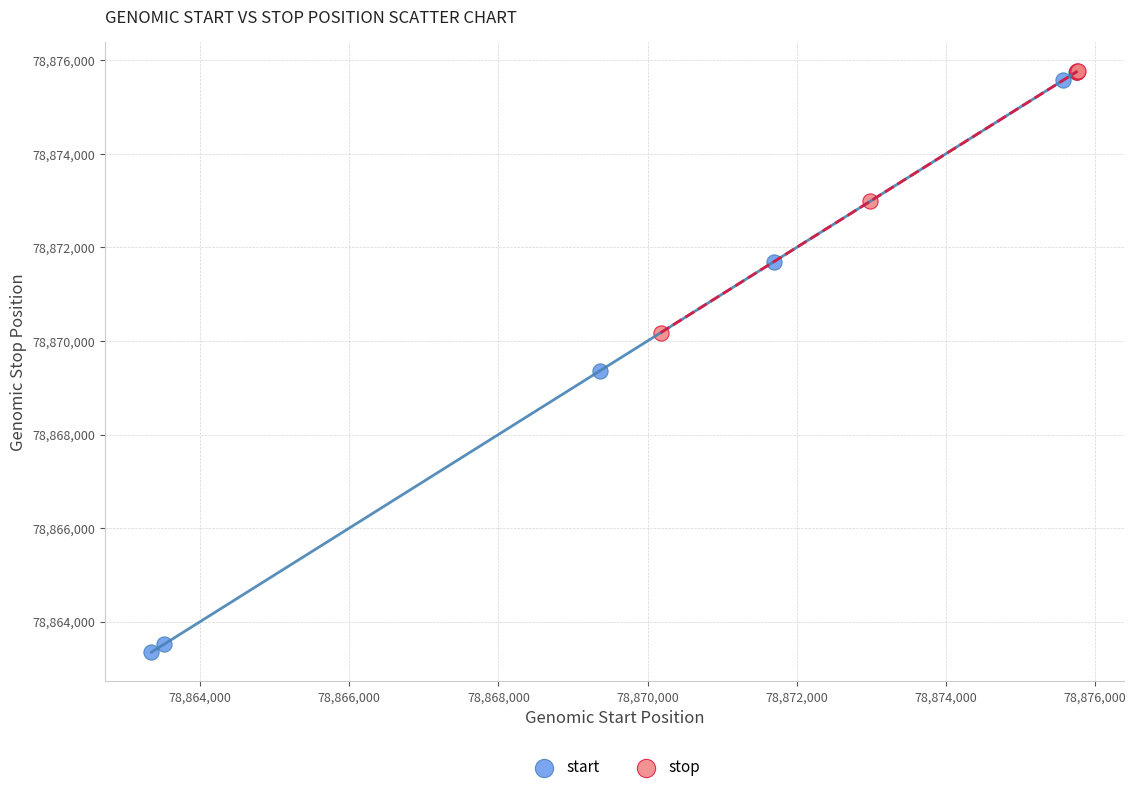

What are all the series names shown in the legend?

start, stop